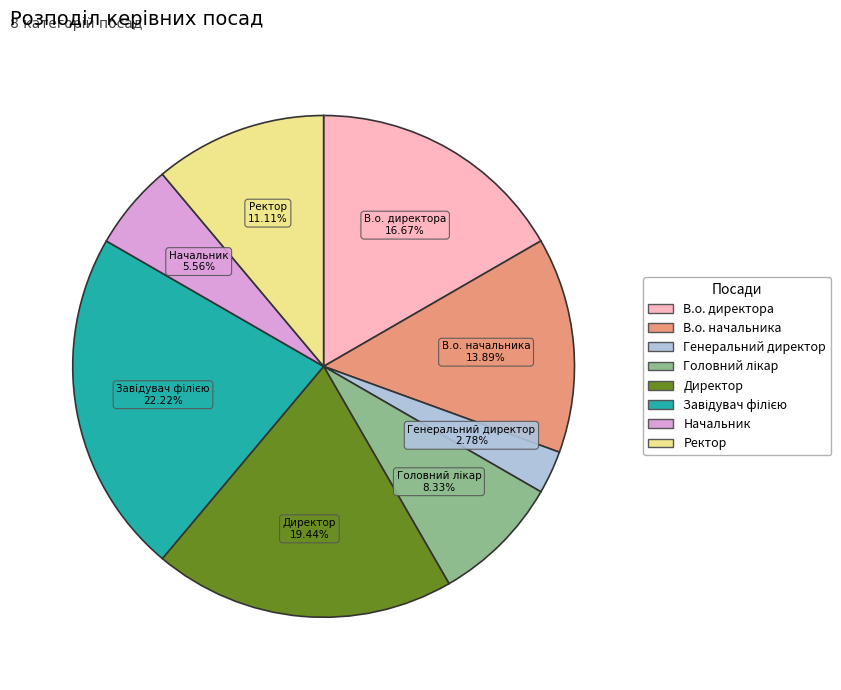

Which category has the smallest portion of the pie?

Генеральний директор